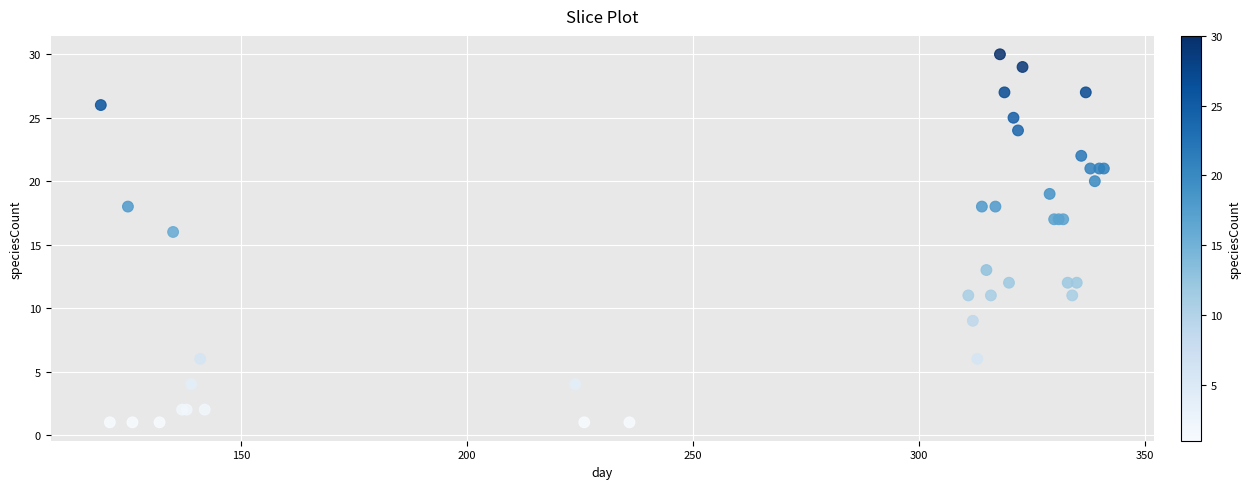

What Y value in the scatter plot is closest to 15?

16